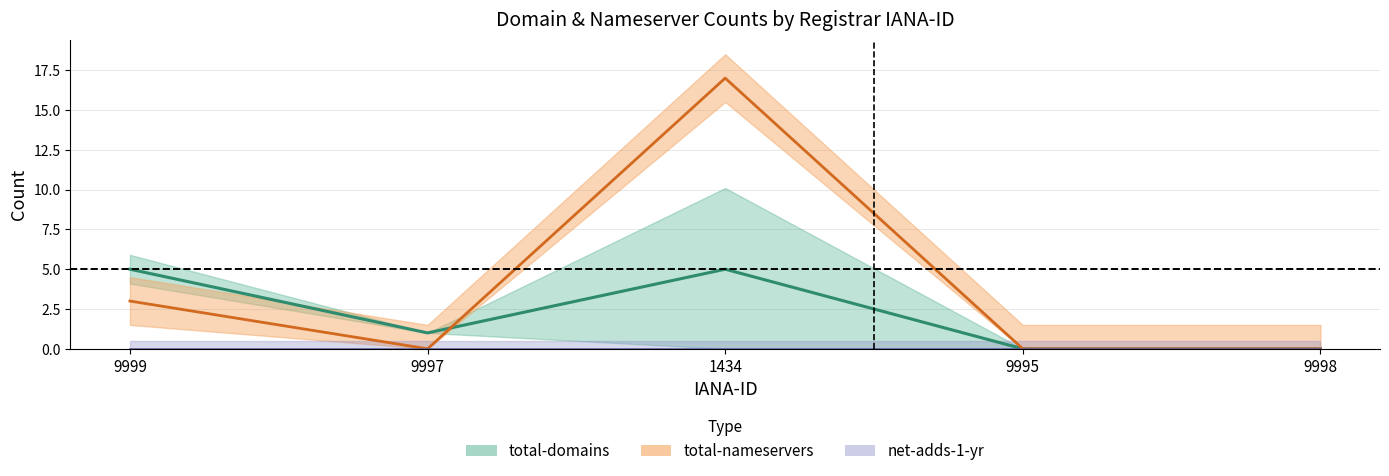

What is the sum of all total-nameservers values?

20